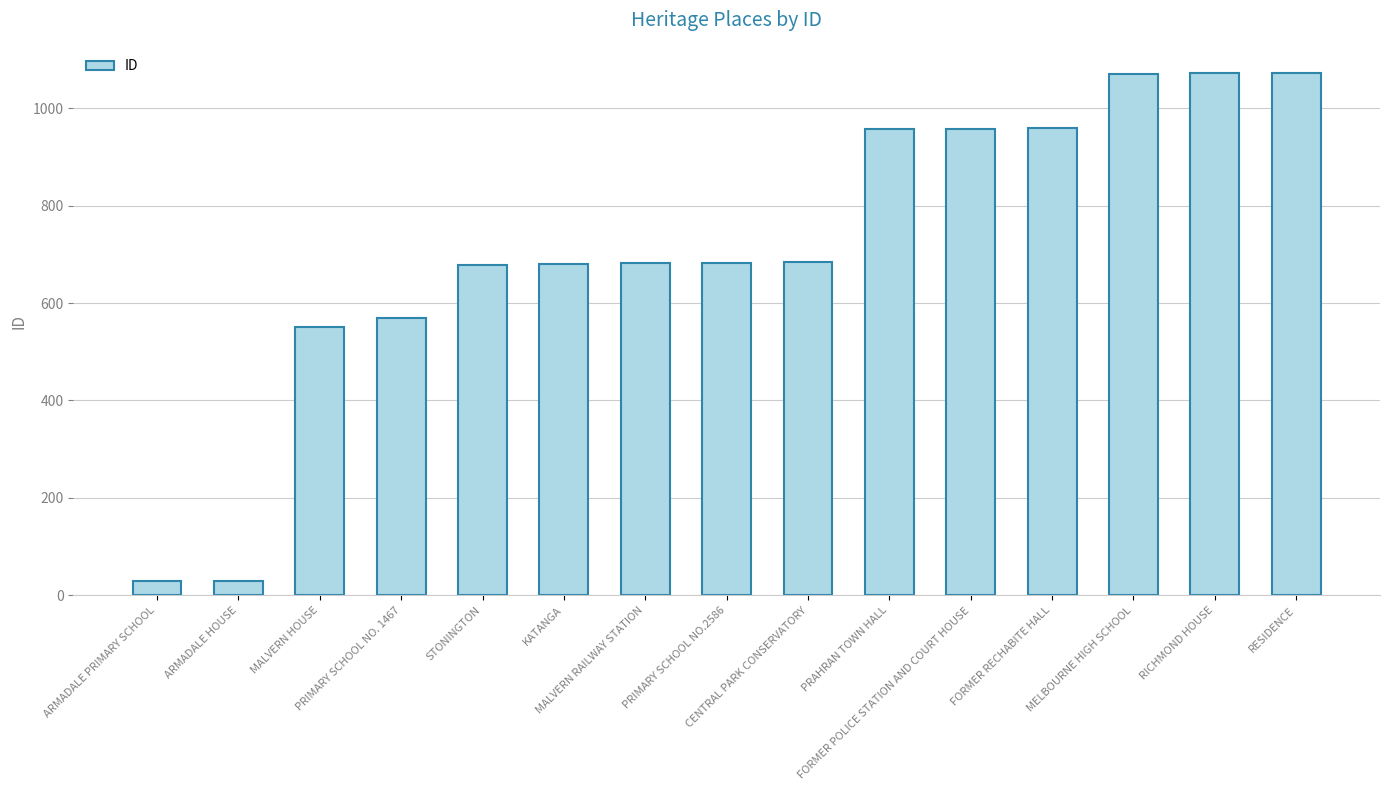

What is the smallest value displayed?

29